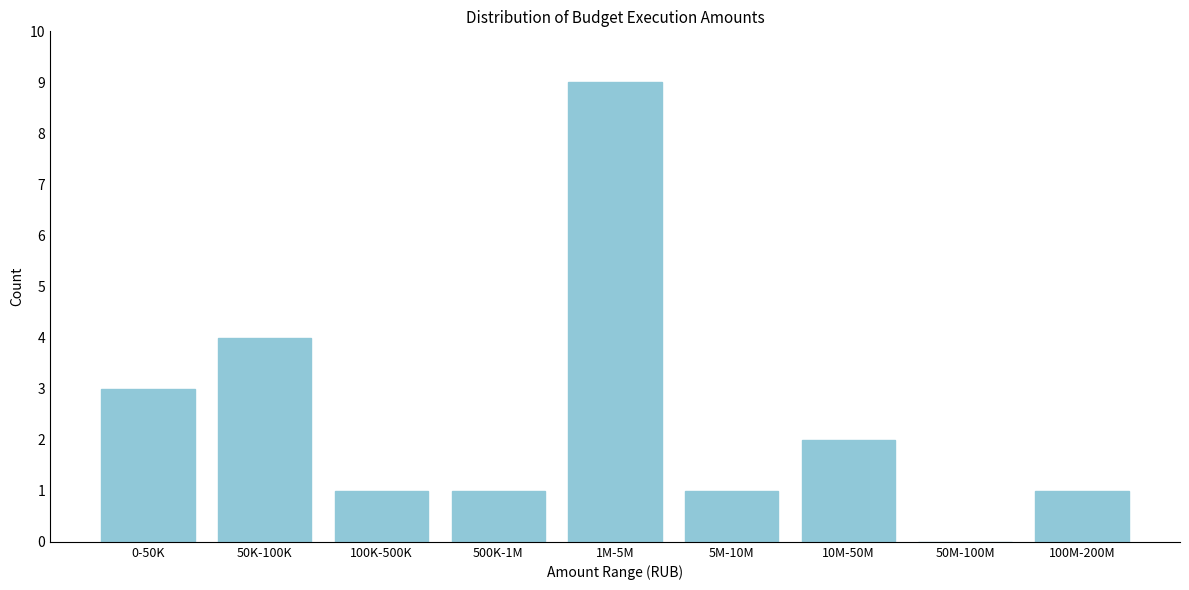

Reading right to left, what are all the values shown in this chart?

100M-200M=1	50M-100M=0	10M-50M=2	5M-10M=1	1M-5M=9	500K-1M=1	100K-500K=1	50K-100K=4	0-50K=3